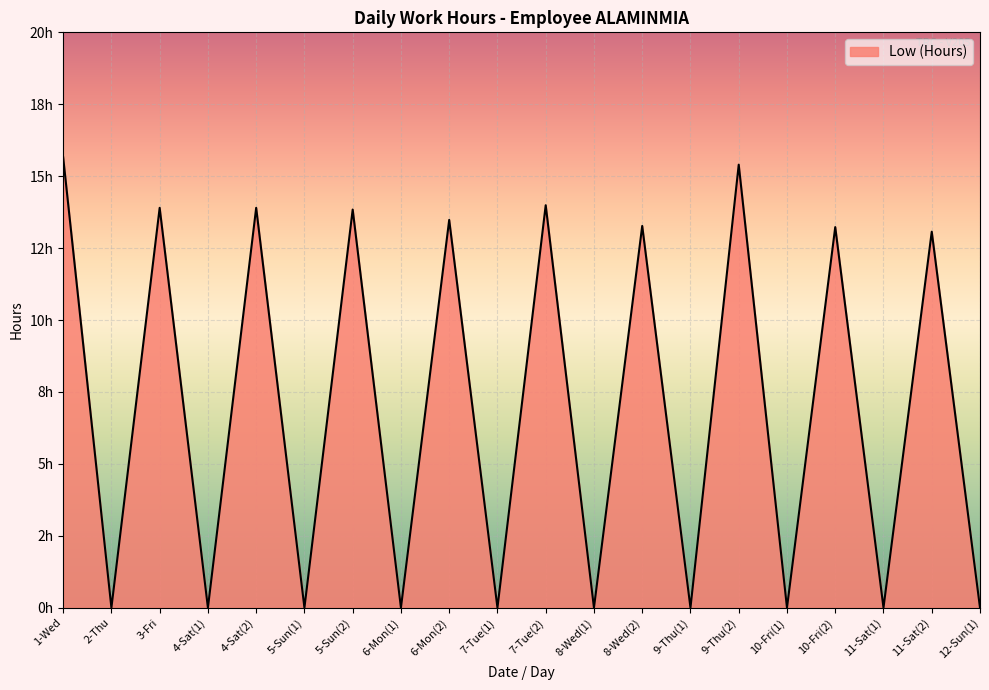

What is the label of the 13th point from the left?

8-Wed(2)